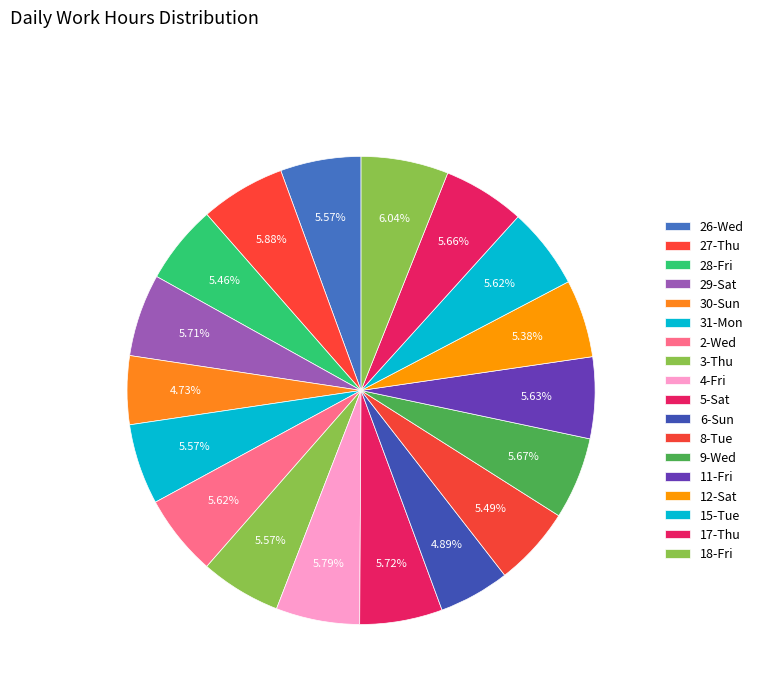

To the nearest percent, what is the combined percentage of 11-Fri and 31-Mon?

11%